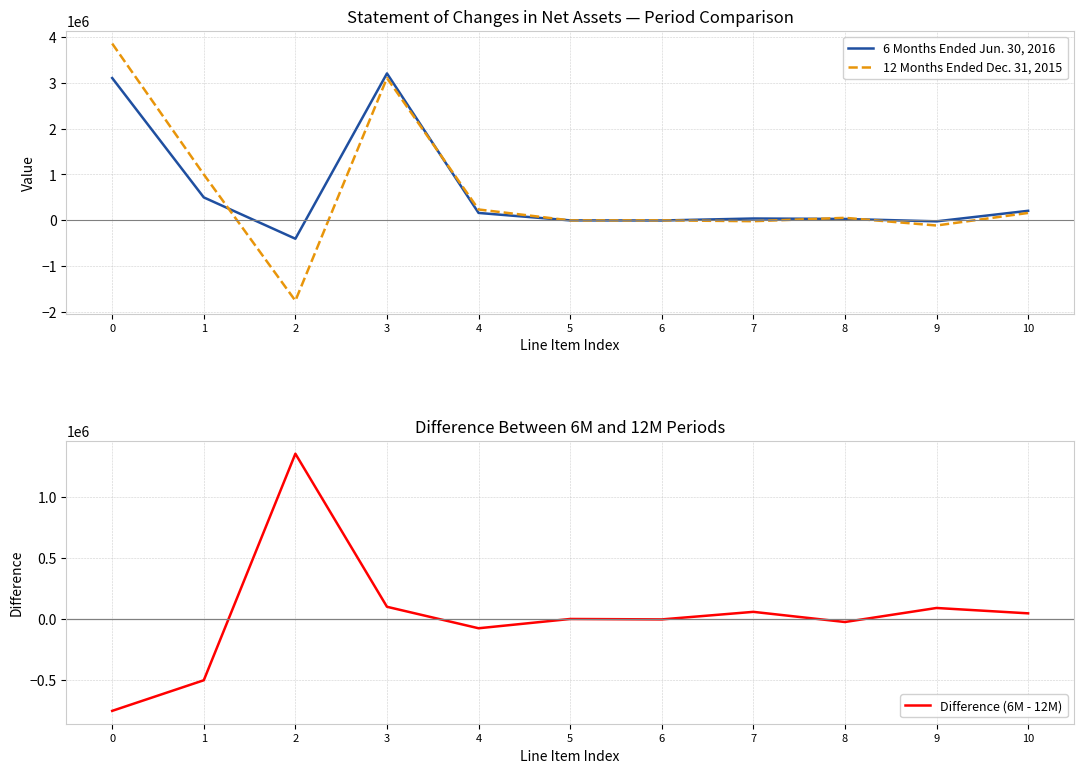

At 6, list the series in order from smallest to largest.

Difference (6M - 12M), 6 Months Ended Jun. 30, 2016, 12 Months Ended Dec. 31, 2015